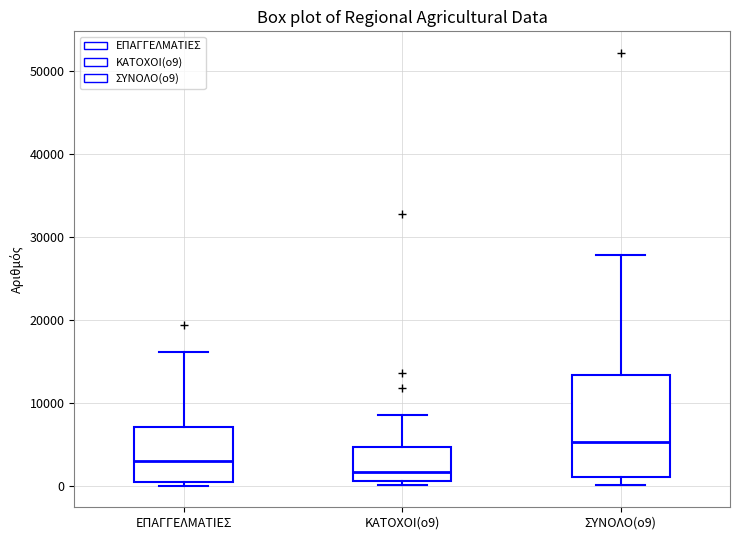

Comparing the boxes themselves (not the whiskers), which one is the tallest?

ΣΥΝΟΛΟ(ο9)